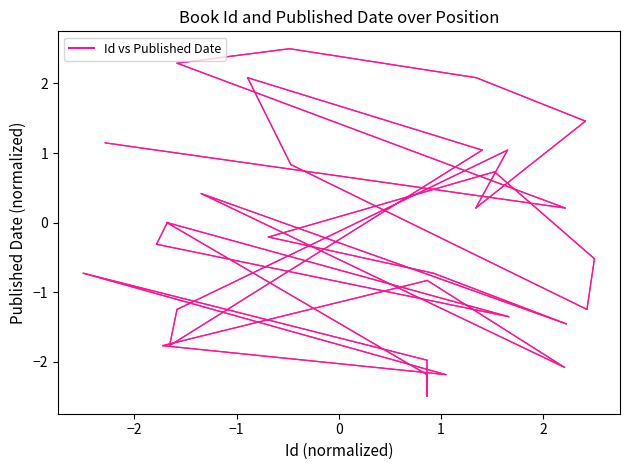

What is the greatest value displayed?

2.5